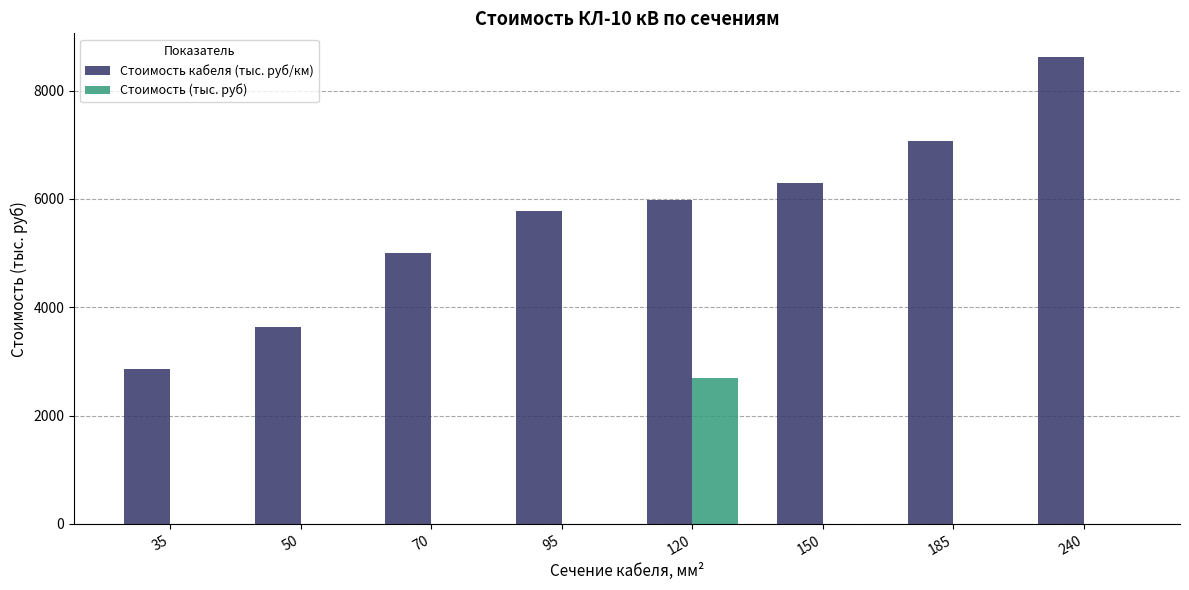

Which series has the largest total across all categories?

Стоимость кабеля (тыс. руб/км)